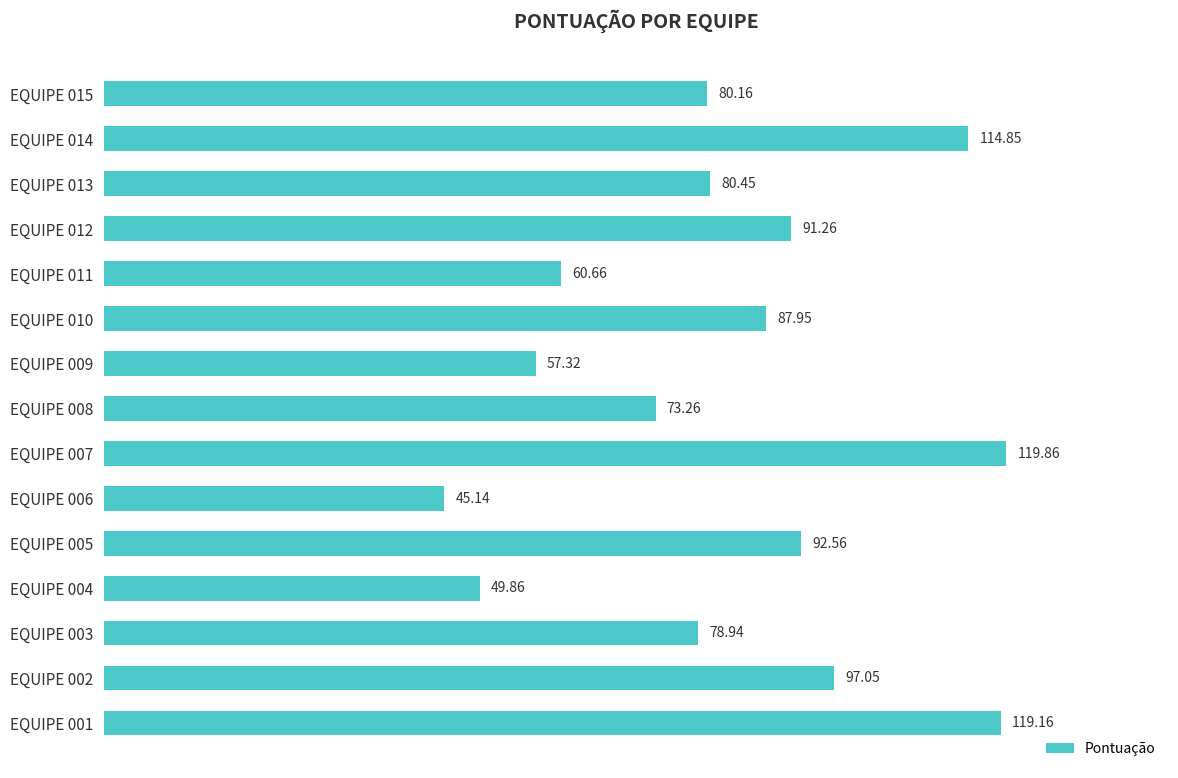

What is the difference between the maximum and minimum values?

74.7